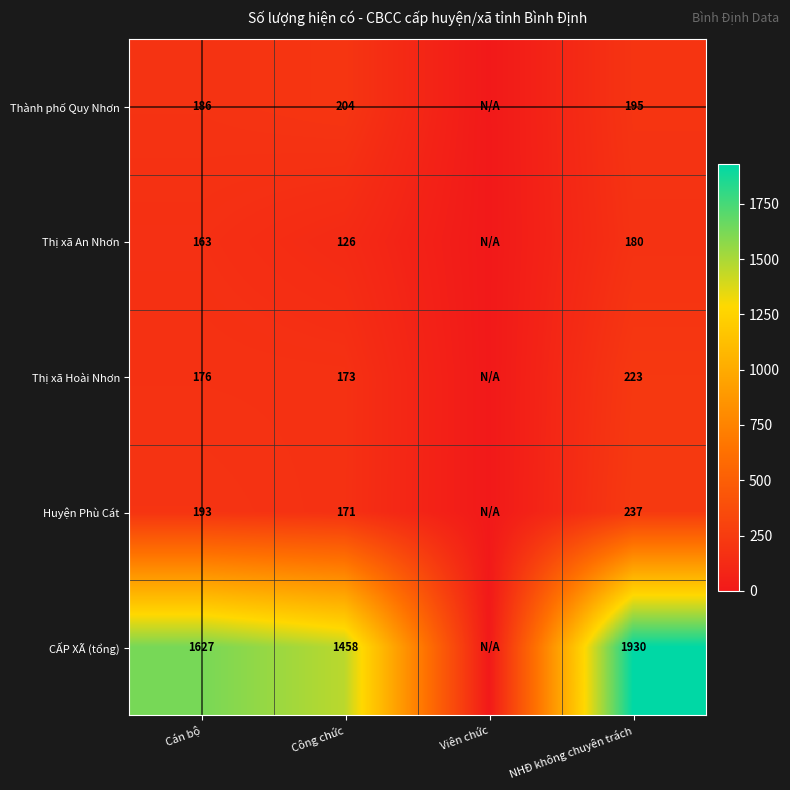

Which has a higher value, Cán bộ or Công chức?

Công chức